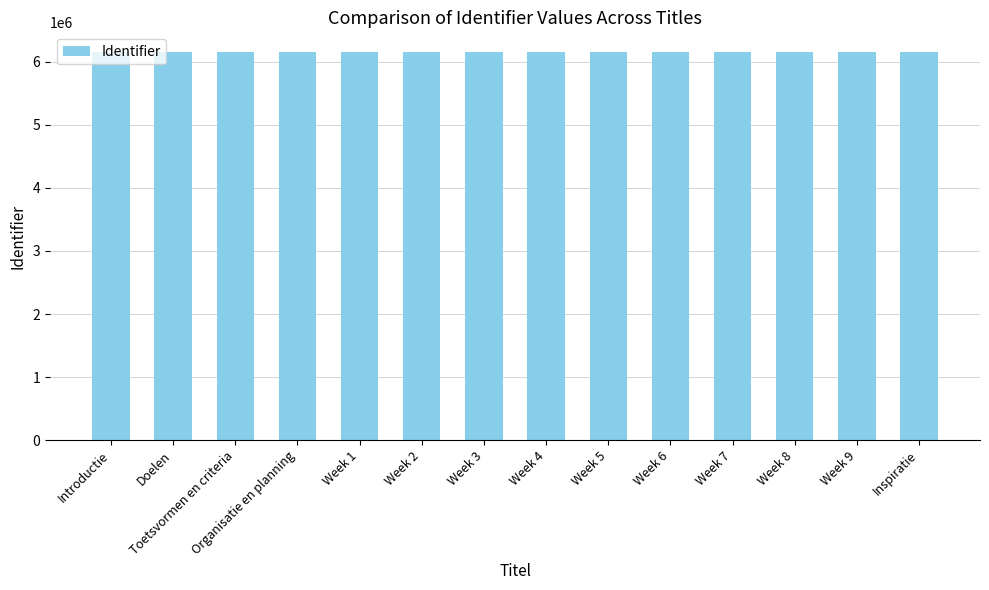

Approximately how many times larger is the value at Toetsvormen en criteria compared to Week 2?

1.0